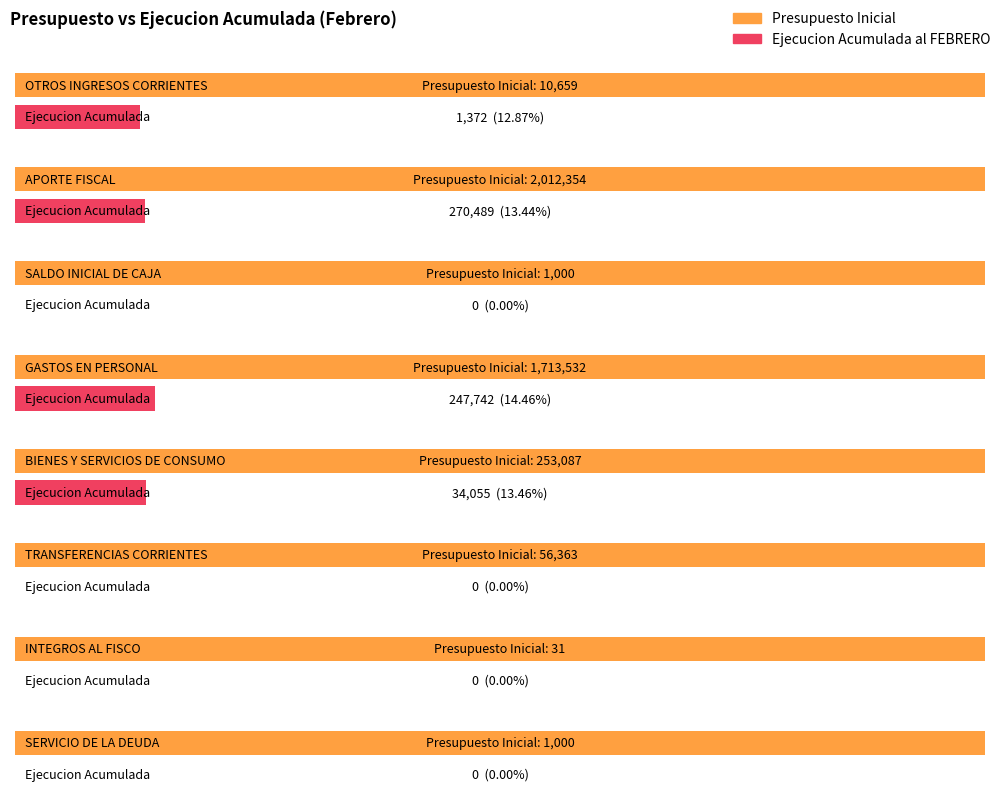

What is the maximum value for Ejecucion Acumulada al FEBRERO?

270489